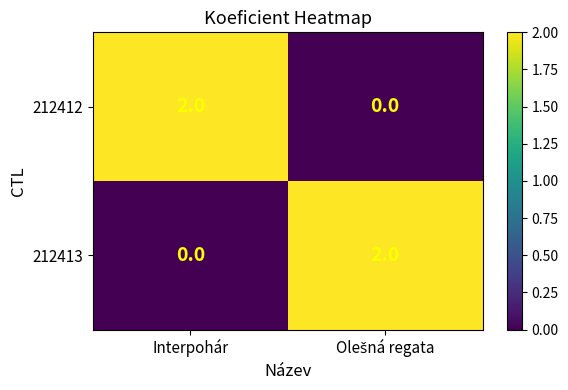

True or false: 212412 has a value of 2 at Interpohár.

True